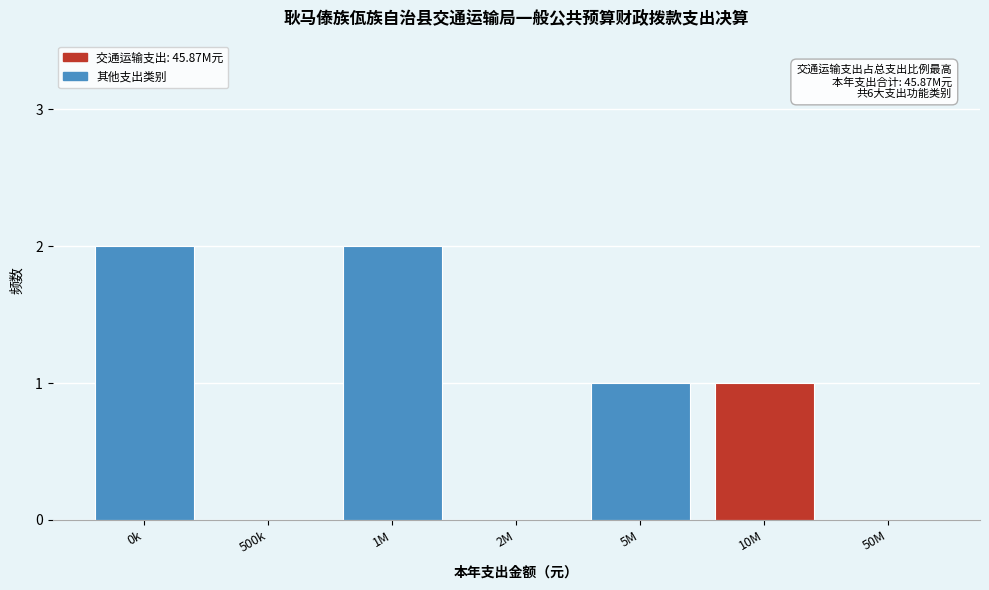

Reading left to right, list all the values displayed in this chart.

0k=2	500k=0	1M=2	2M=0	5M=1	10M=1	50M=0